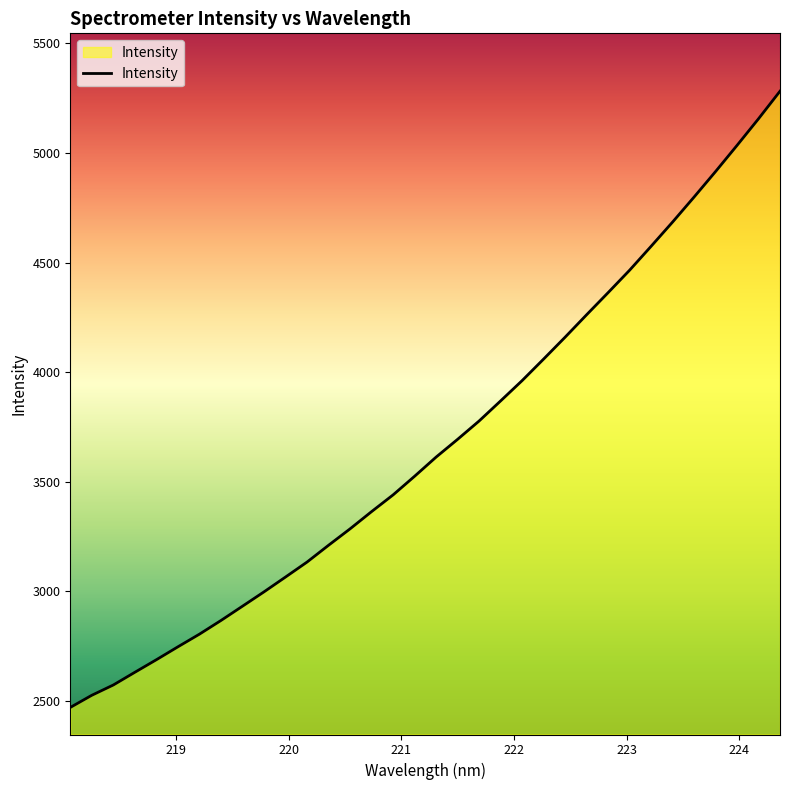

What is the maximum value shown in the chart?

5282.1